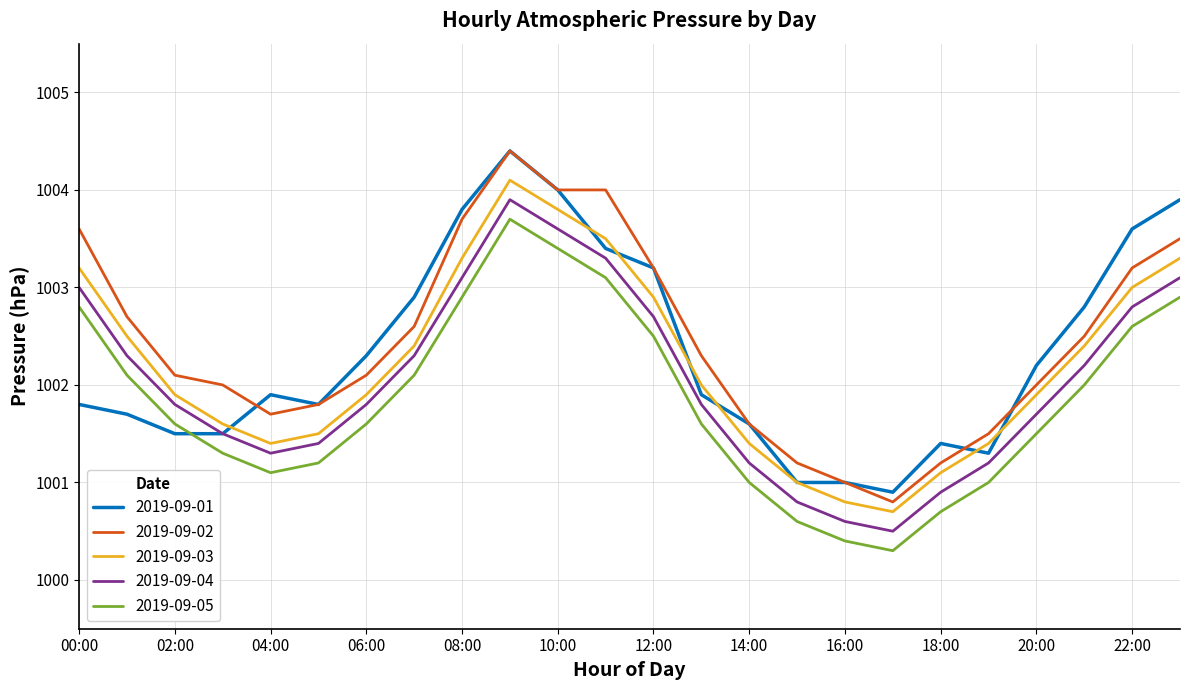

Rank the series by their average value, from lowest to highest.

2019-09-05, 2019-09-04, 2019-09-03, 2019-09-01, 2019-09-02